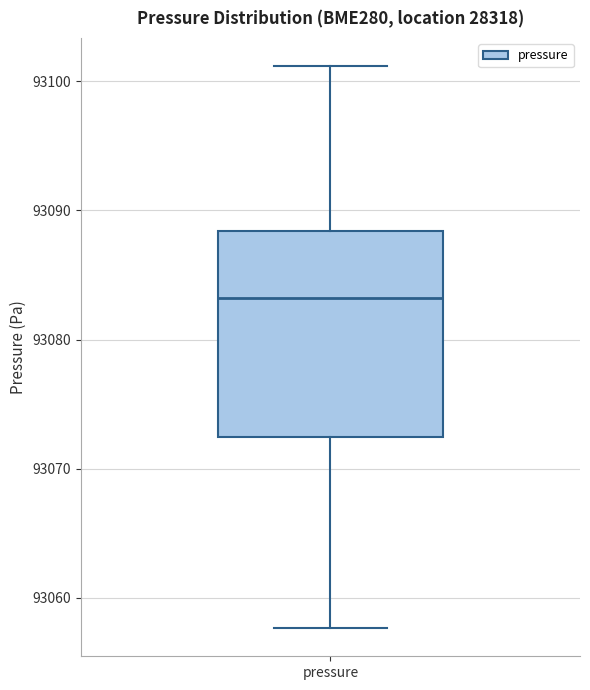

Where does the lower whisker of the box for pressure end on the y-axis? The values are not printed on the chart, so give them approximately, as read against the axis.

93058